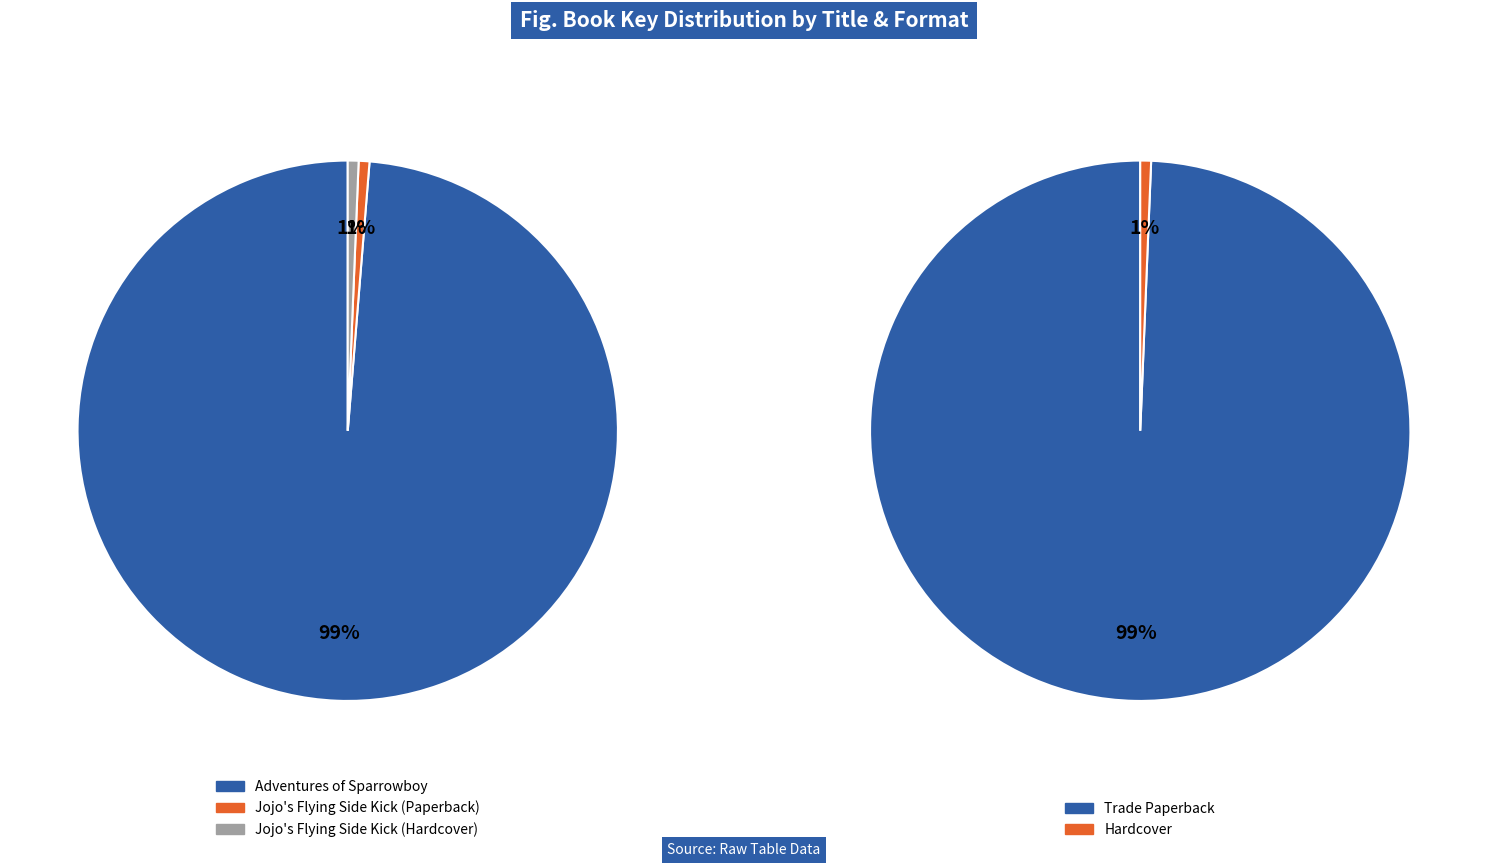

How many segments does this pie chart have?

3